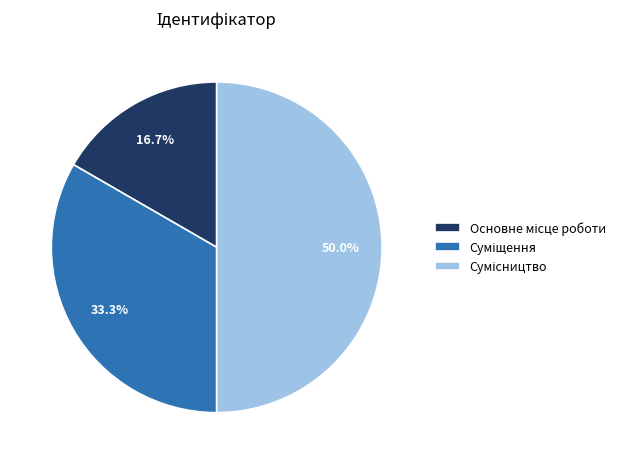

Which category has the smallest portion of the pie?

Основне місце роботи